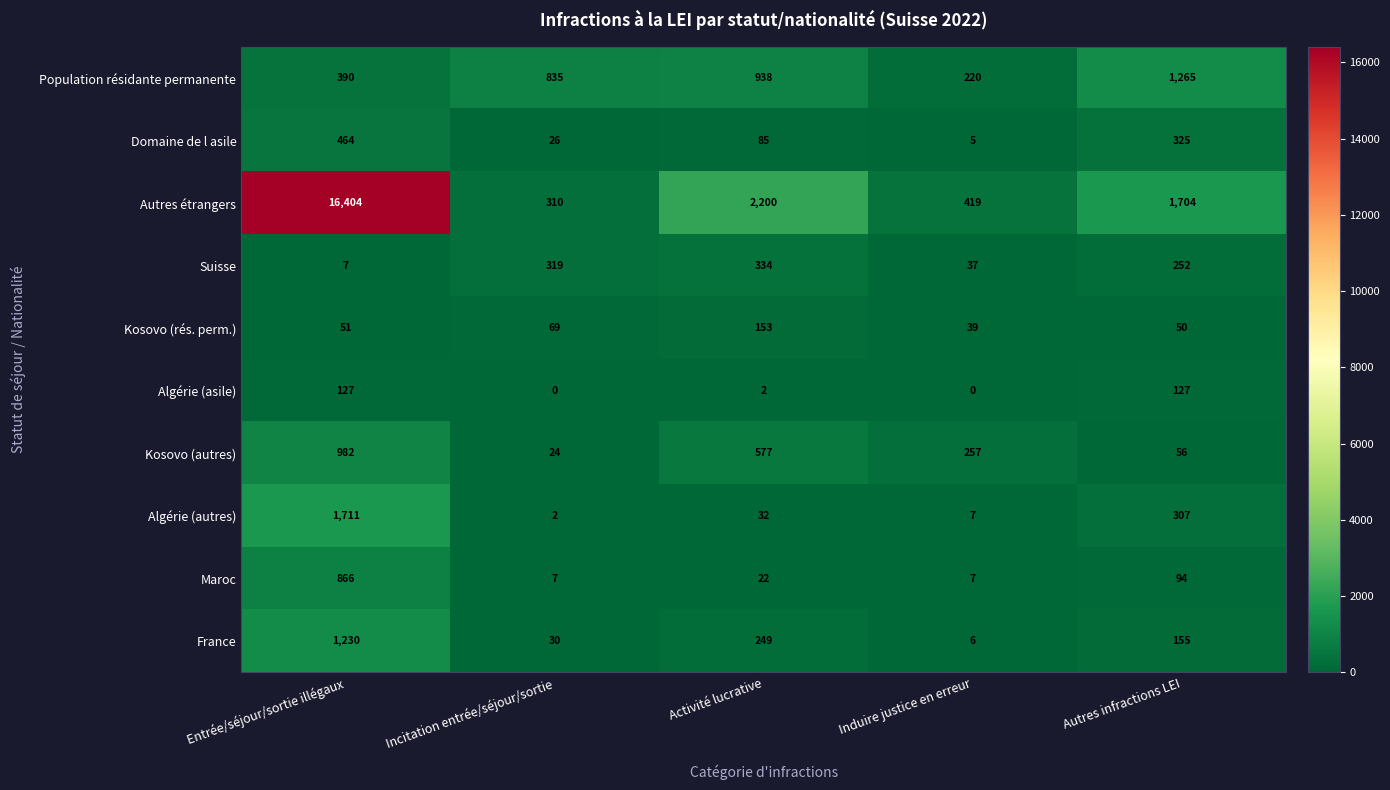

At how many categories does at least one series exceed 10197?

1